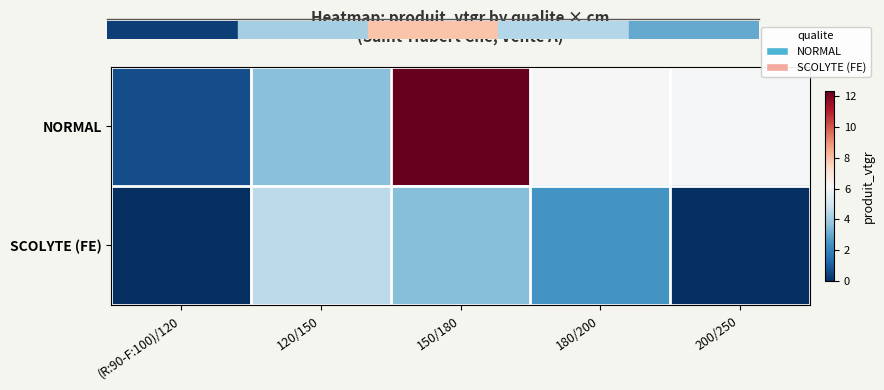

Rank the series at (R:90-F:100)/120 from highest to lowest value.

NORMAL, SCOLYTE (FE)